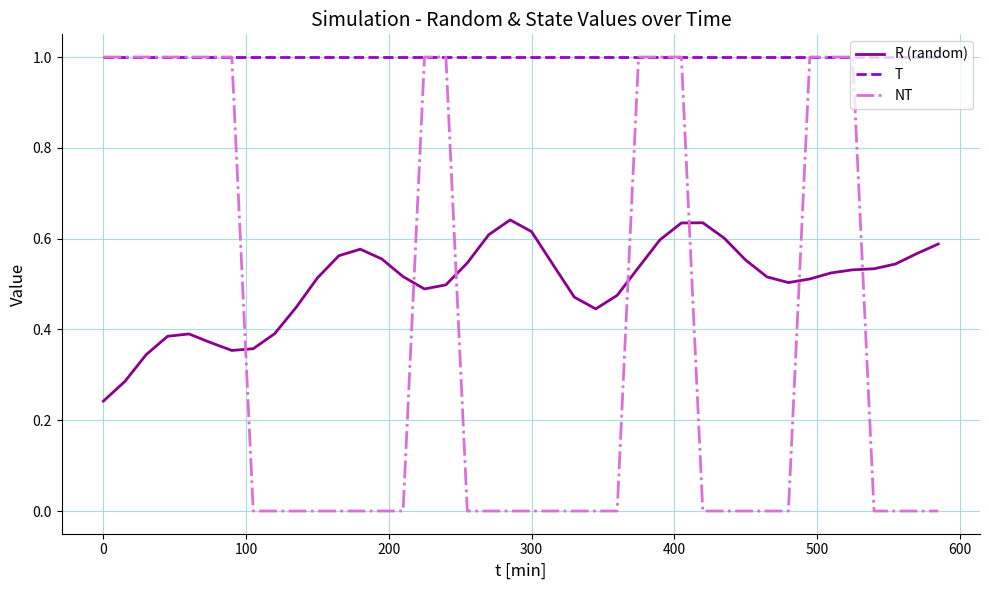

What is the greatest value displayed?

1.0